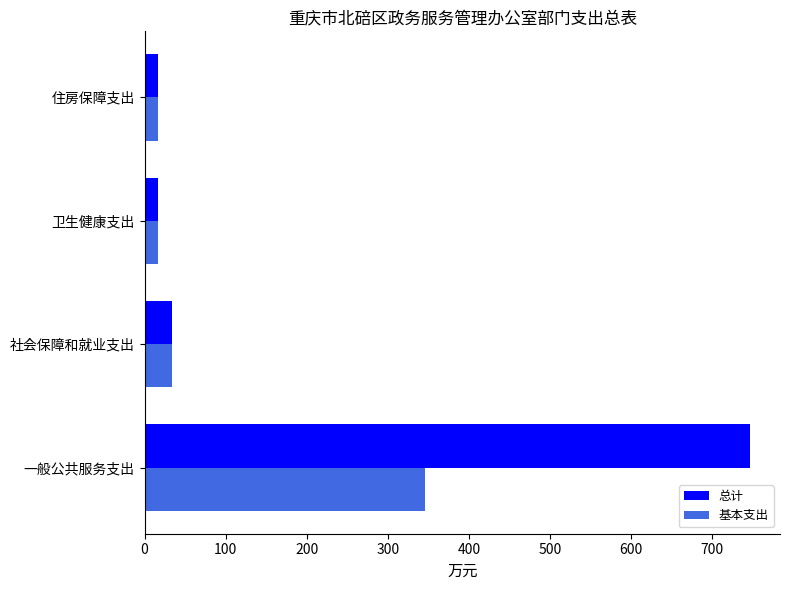

Is it true that 总计 equals 16.7 at 住房保障支出?

True